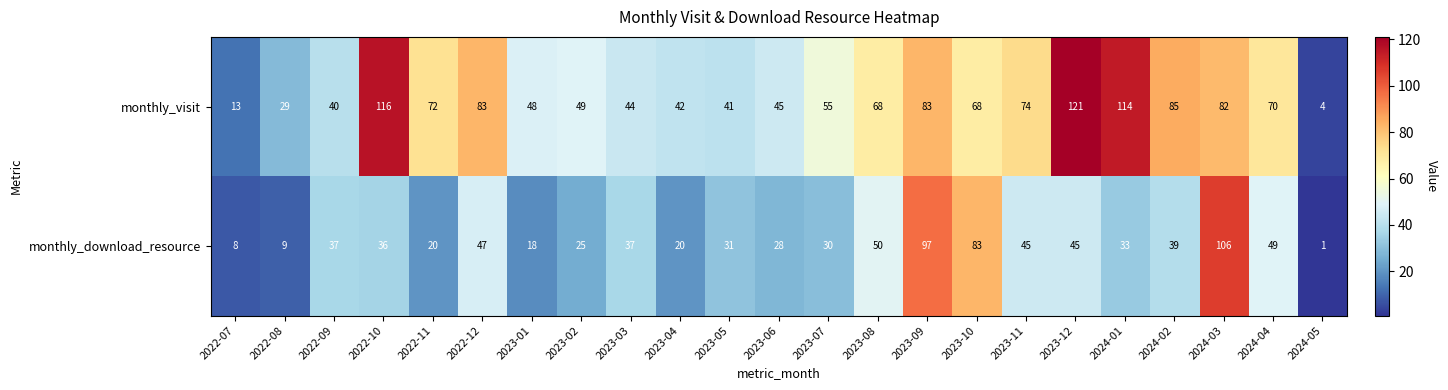

List the series in order of their peak value, highest first.

monthly_visit, monthly_download_resource